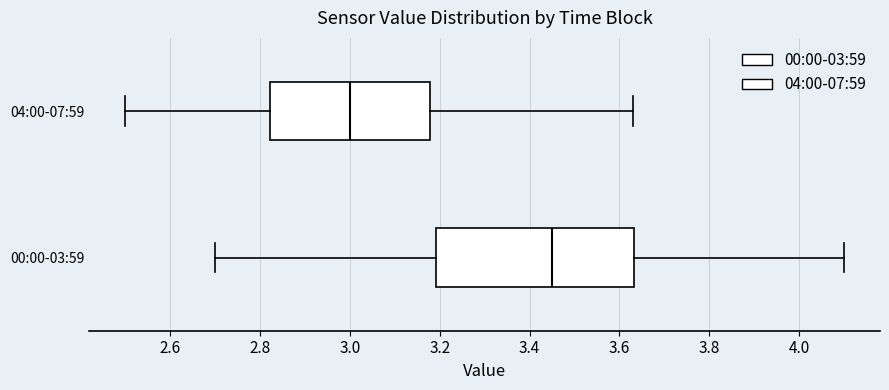

Which box has the furthest to the left median line?

04:00-07:59